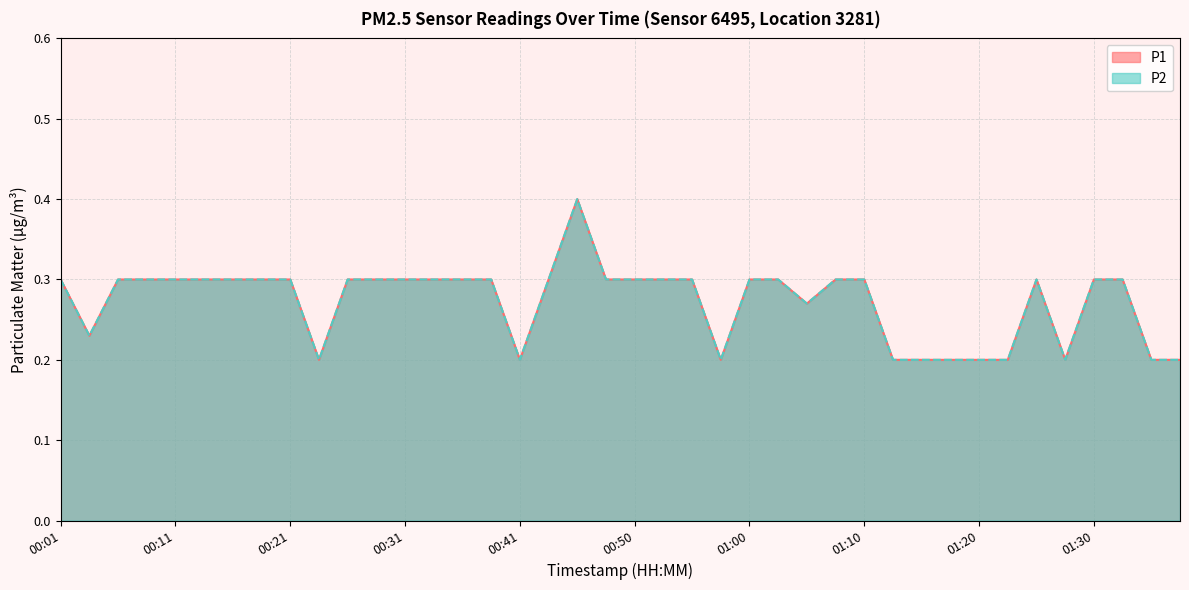

How many interior local valleys does the P1 series have?

6